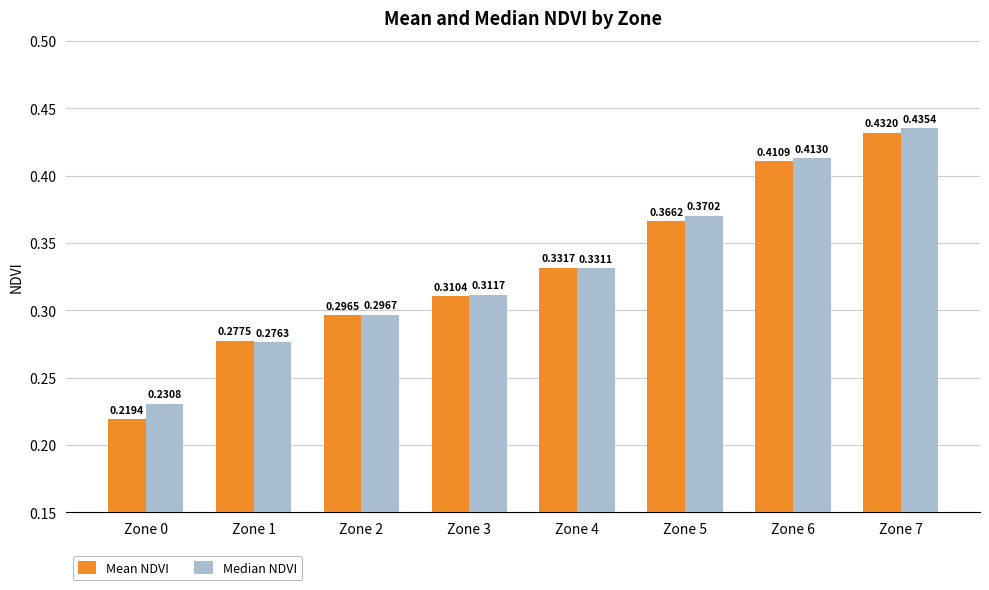

Between Zone 0 and Zone 6, which series saw the biggest shift?

Mean NDVI